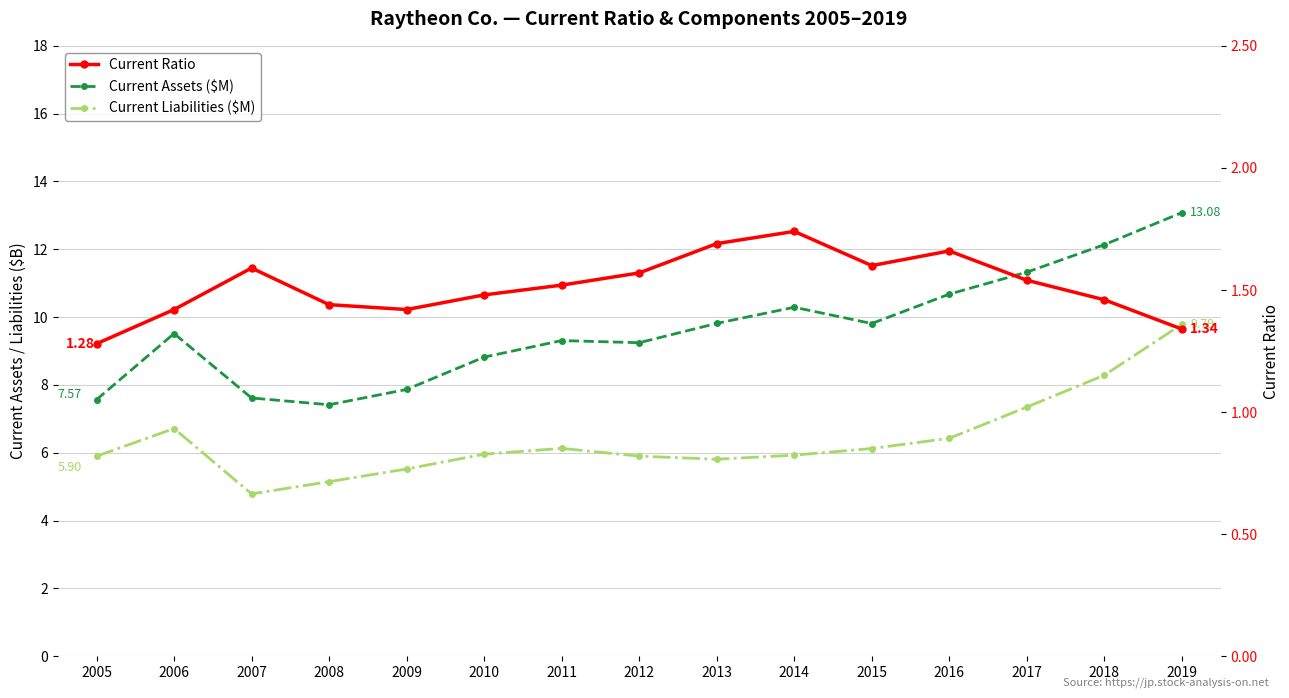

At which label is Current Assets ($M) closest to 10?

2013